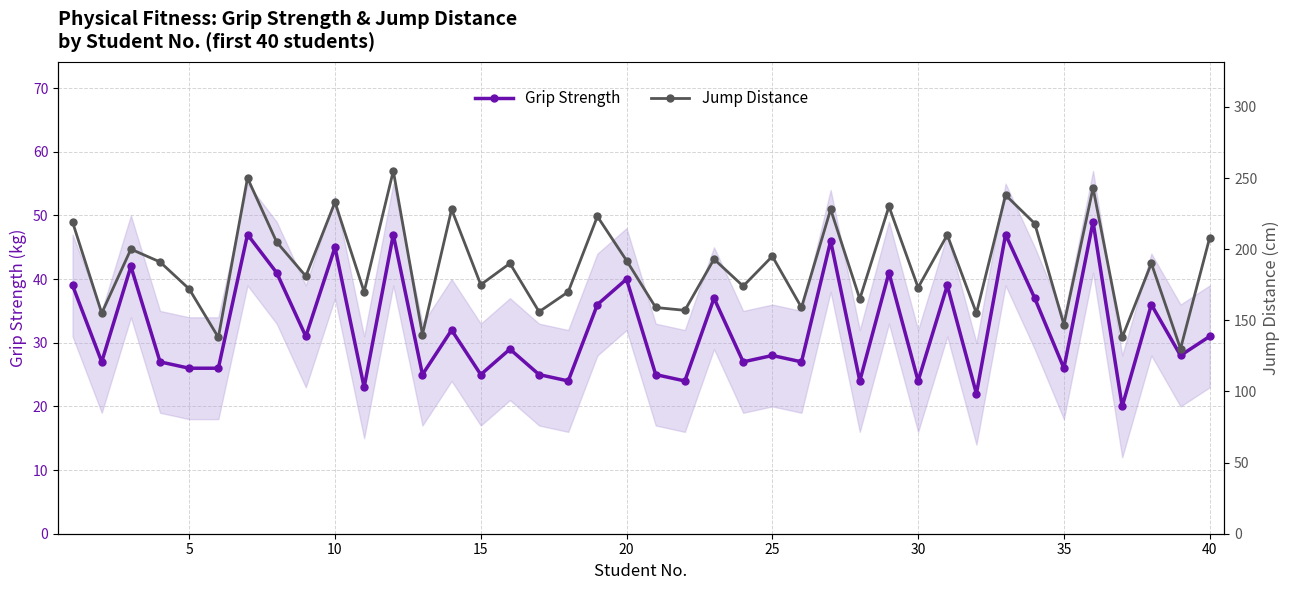

The Grip Strength series shows 69 at 10. True or false?

False